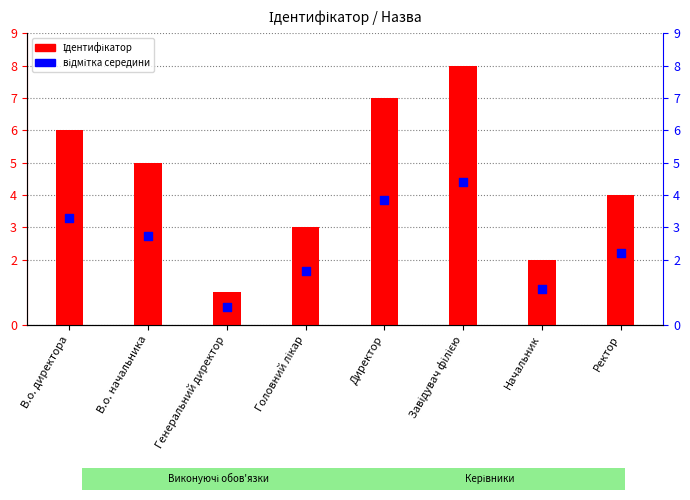

What are all the series names shown in the legend?

Ідентифікатор, відмітка середини